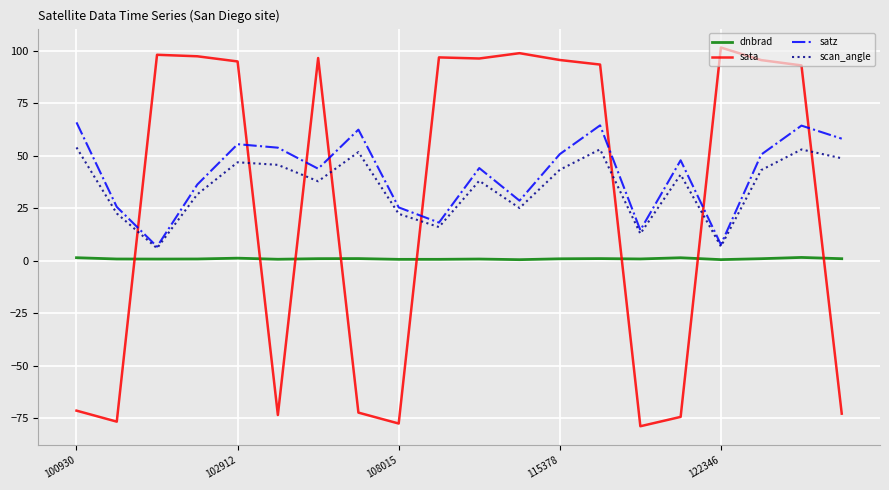

What is the average value of the sata series?

28.0